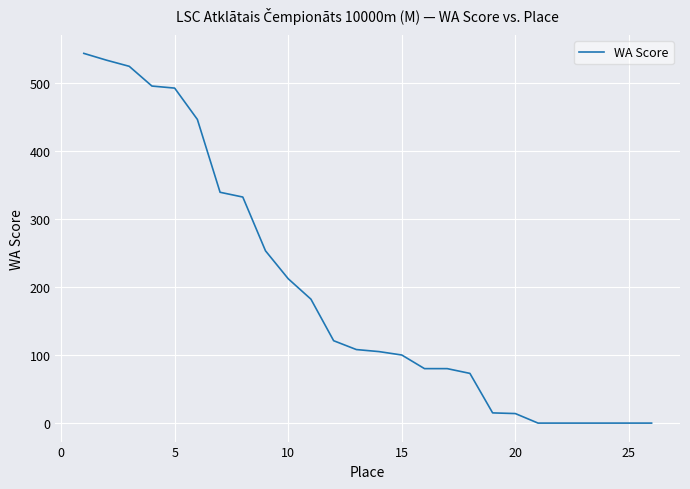

What is the difference between the maximum and minimum values?

543